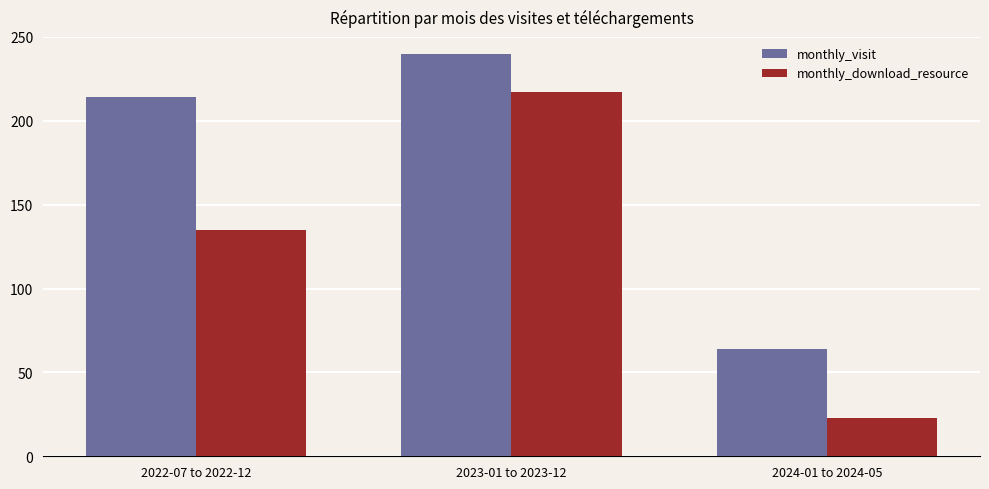

What is the average value of the monthly_visit series?

173